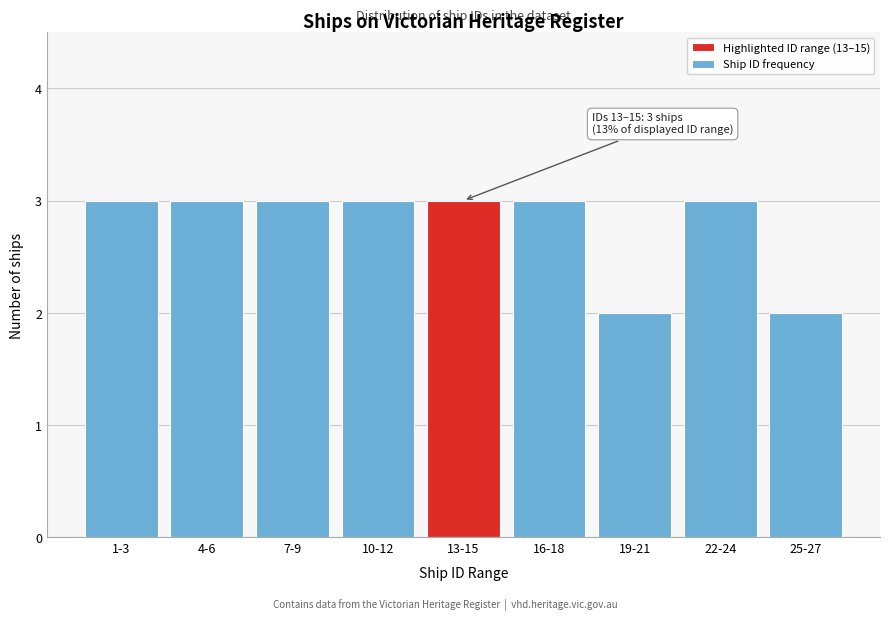

Reading left to right, extract all data points from this chart.

3	3	3	3	3	3	2	3	2